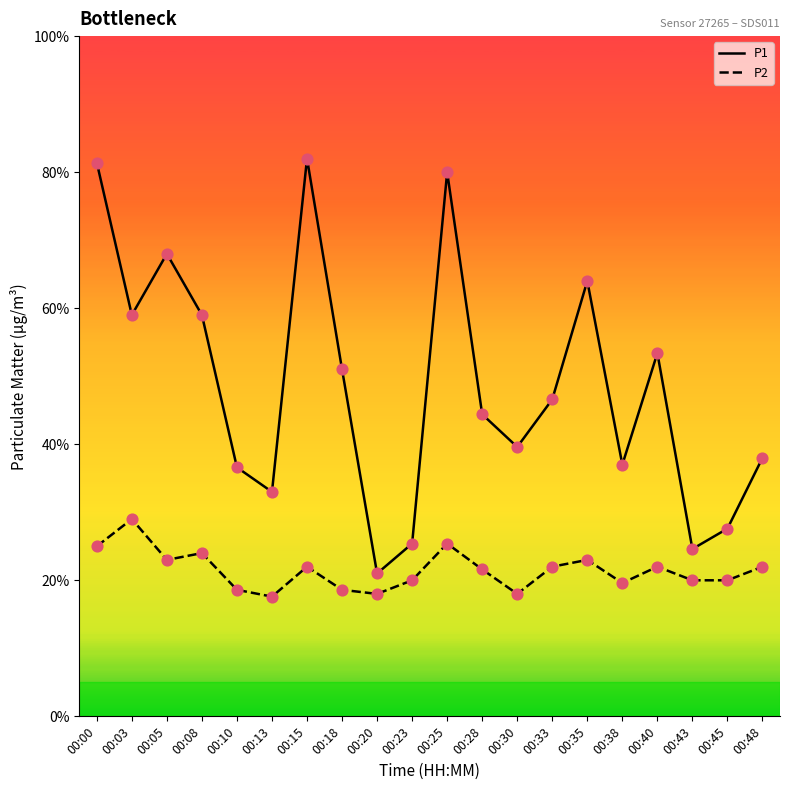

What are all the series names shown in the legend?

P1, P2